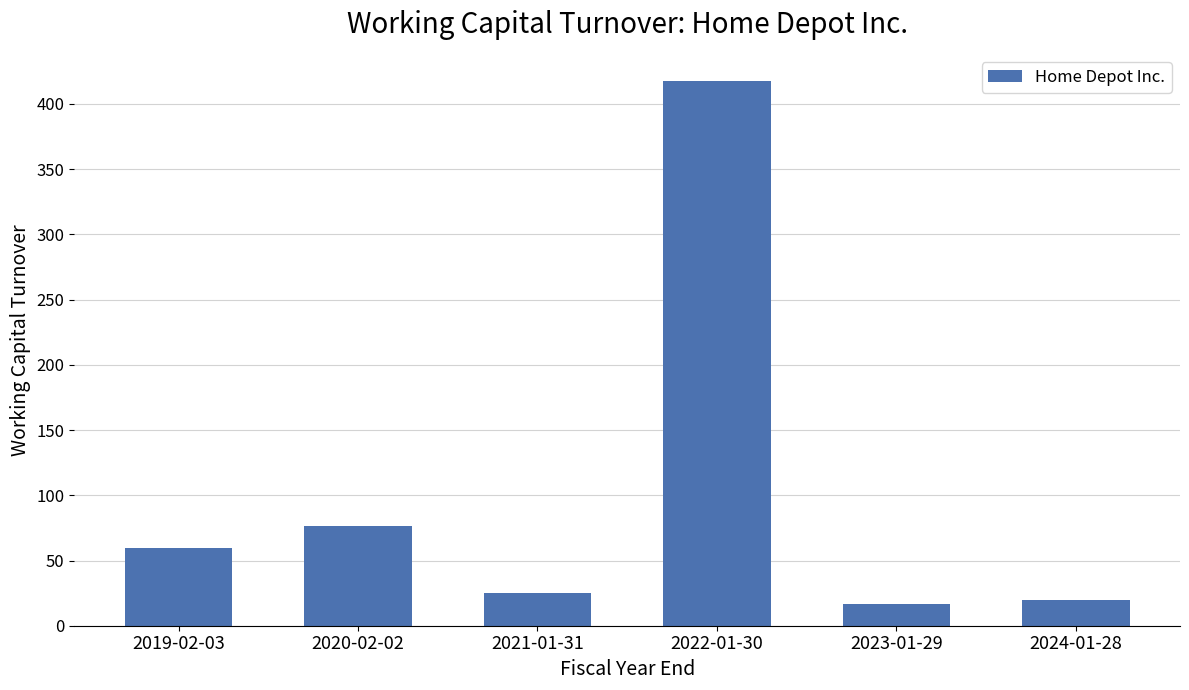

What is the label of the 3rd bar from the left?

2021-01-31